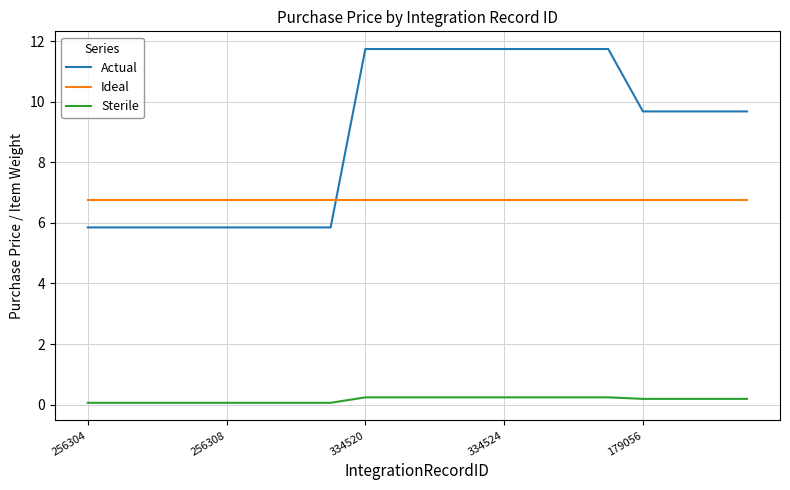

Is this an area chart (filled region under the line)?

No